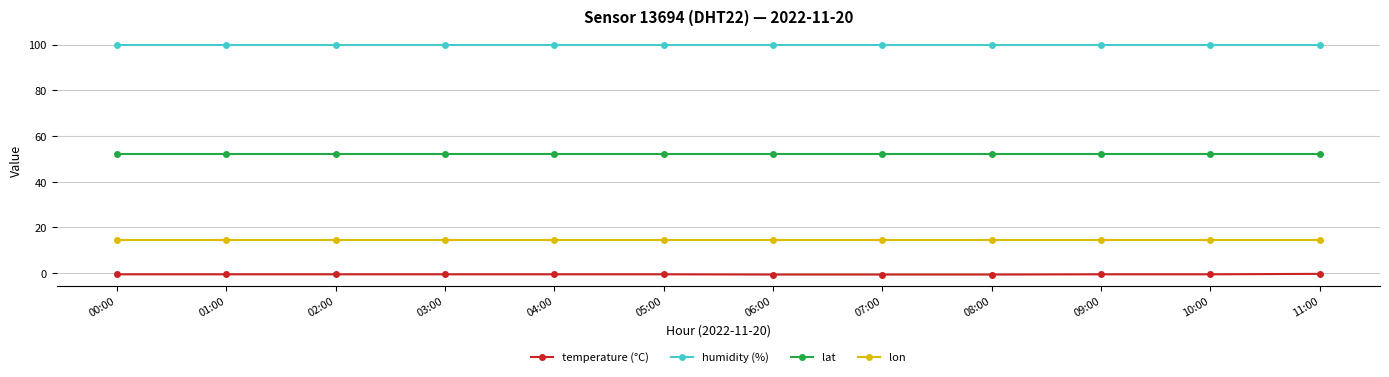

Rank the series at 11:00 from lowest to highest value.

temperature (°C), lon, lat, humidity (%)